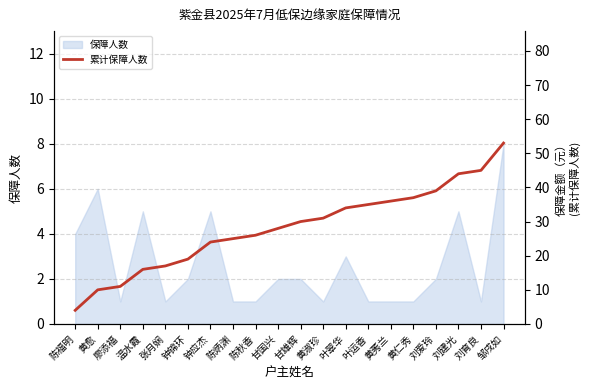

Where does the data first go above 30?

黄淑珍